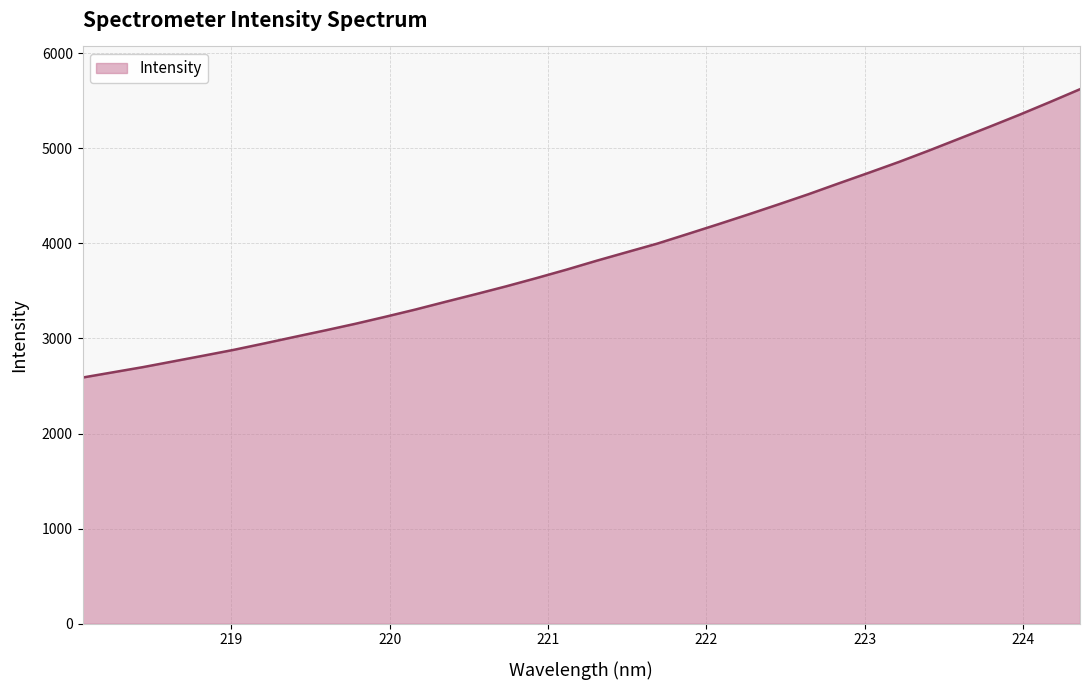

What is the maximum value shown in the chart?

5620.8